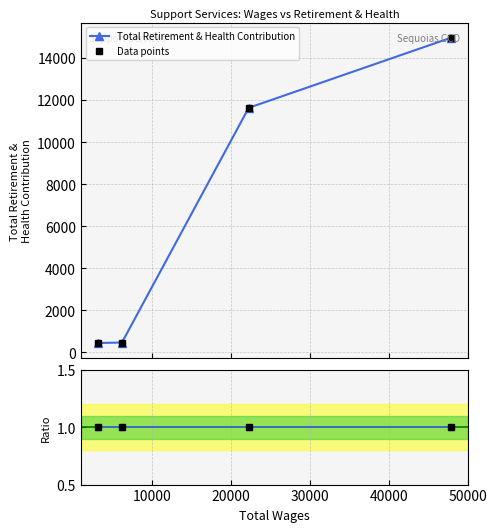

Which series has the largest total across all categories?

Total Retirement & Health Contribution